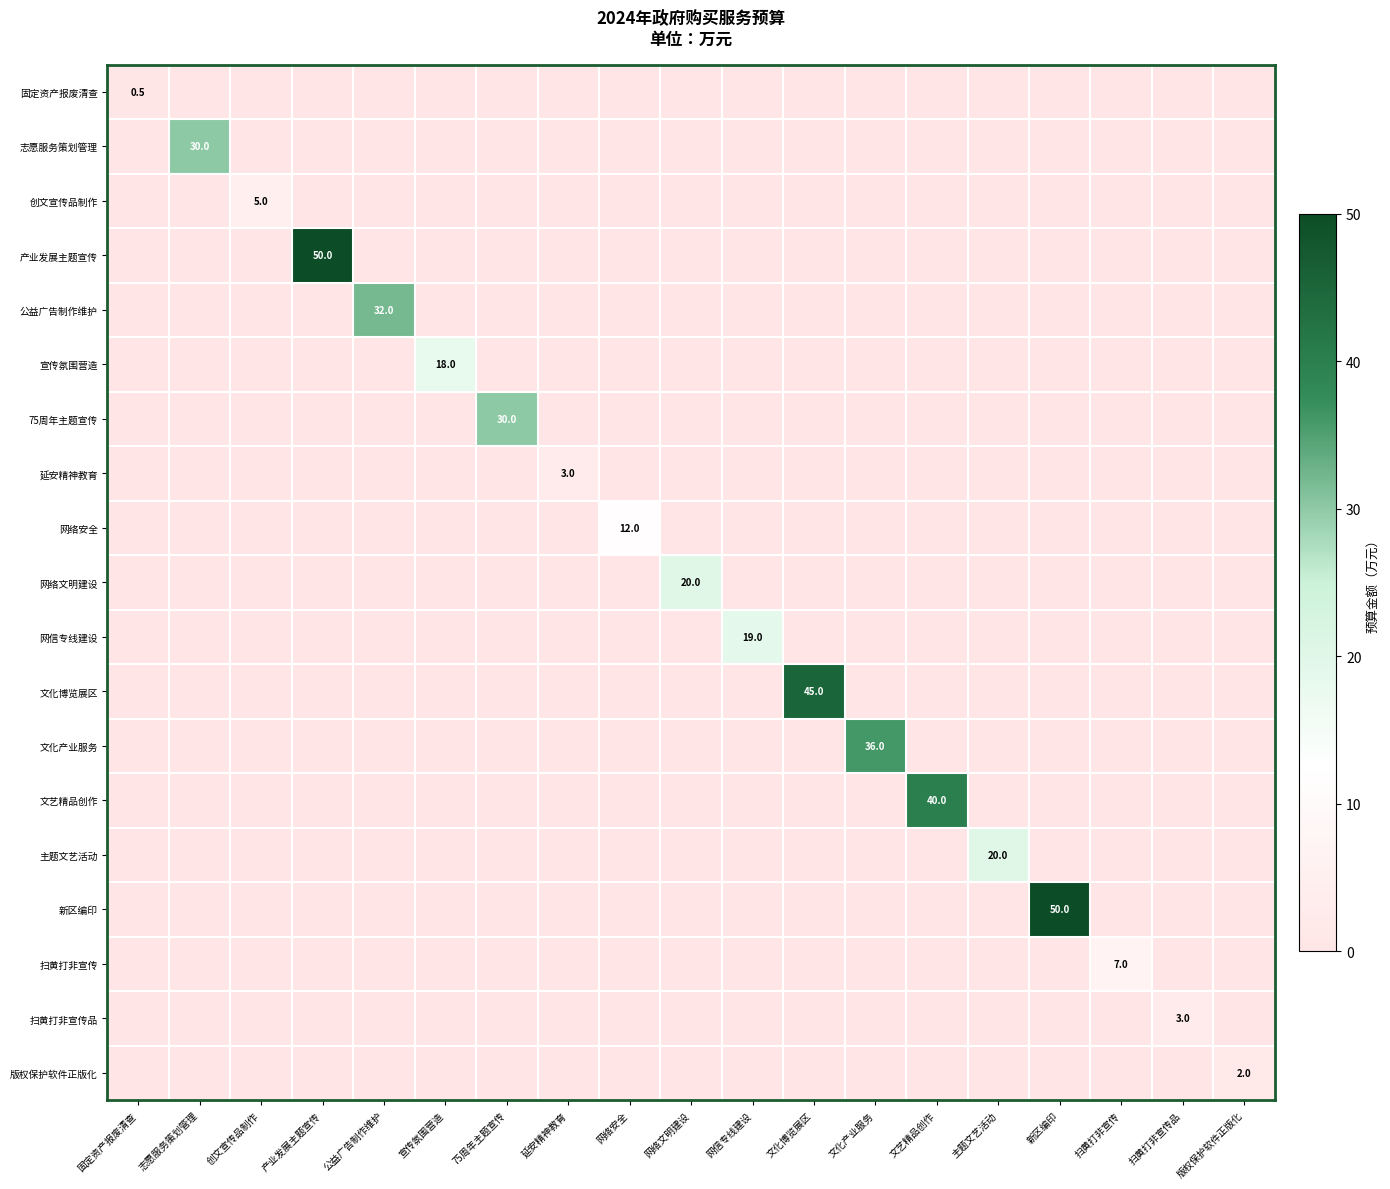

True or false: 网络文明建设 has a value of 20.0 at 网络文明建设.

True